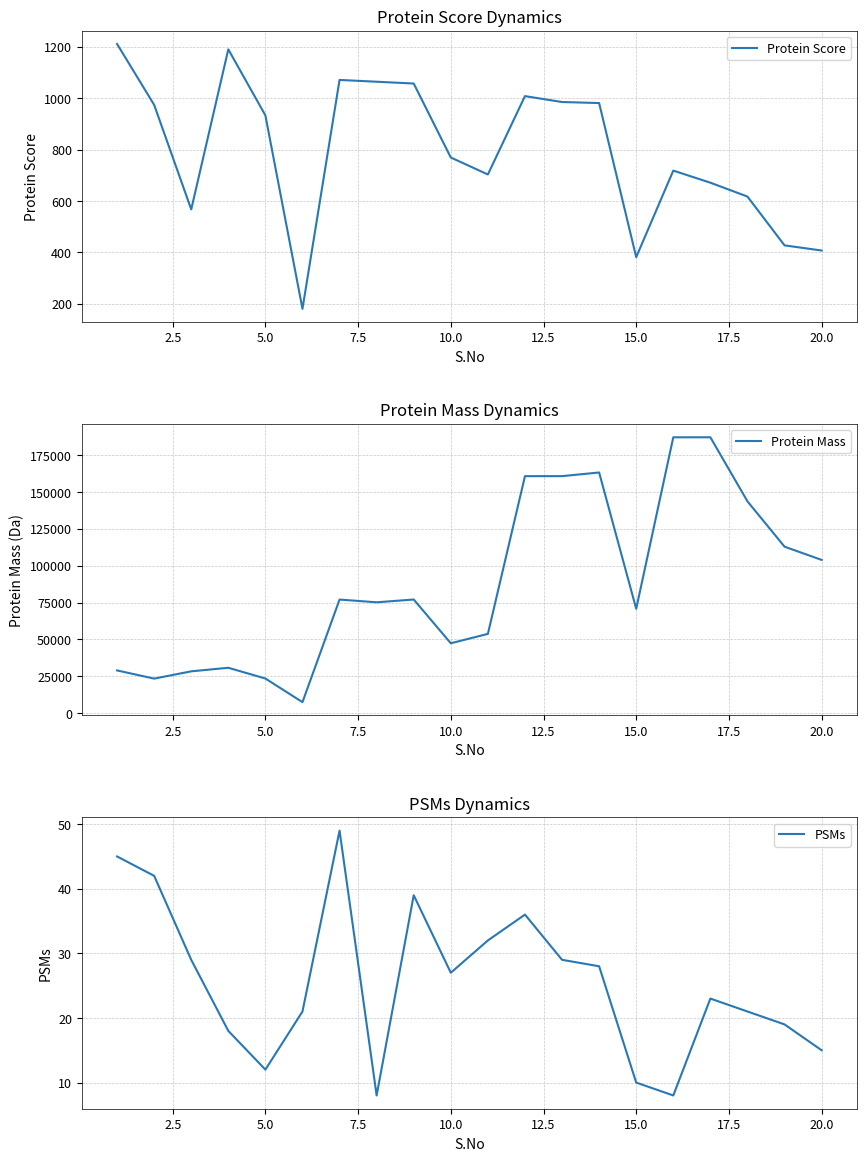

What is the maximum value for Protein Score?

1211